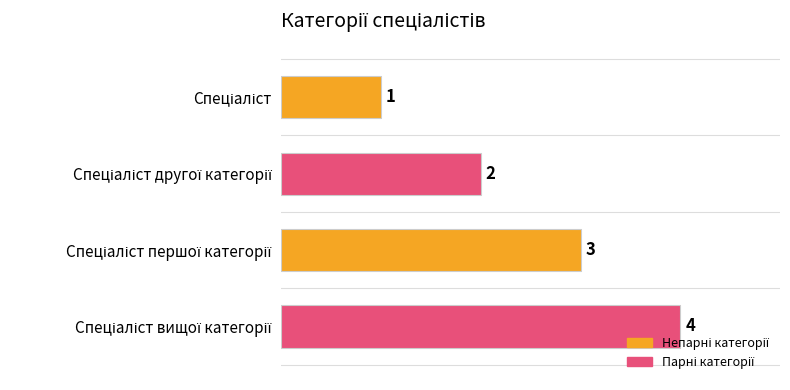

What is the minimum value shown in the chart?

1